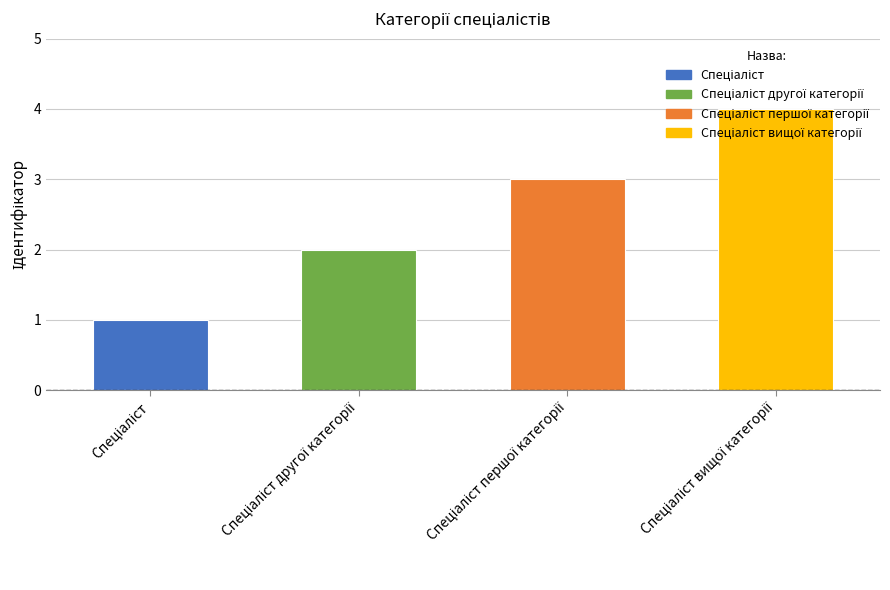

Count the values in the range 2 to 4.

3